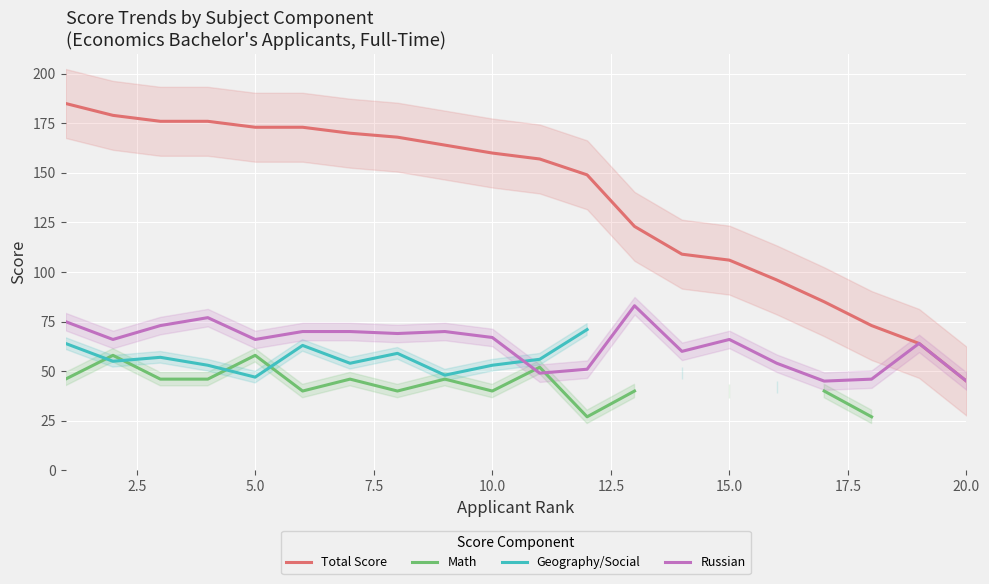

How many values in the Total Score series are below 160?

10